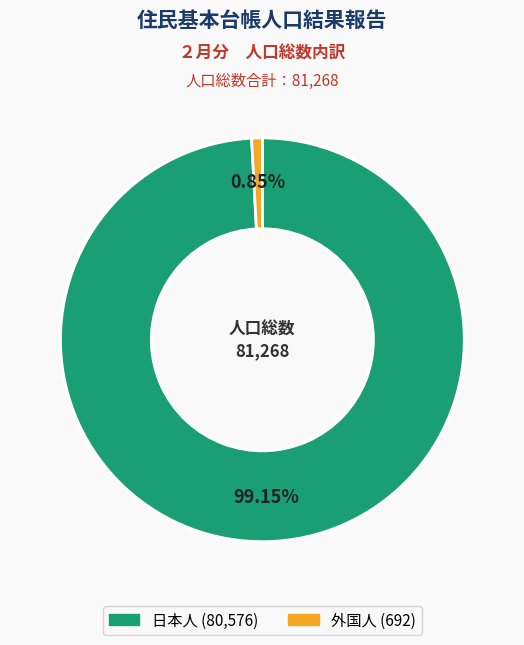

What is the ratio of the value at 日本人 to the value at 外国人?

116.4